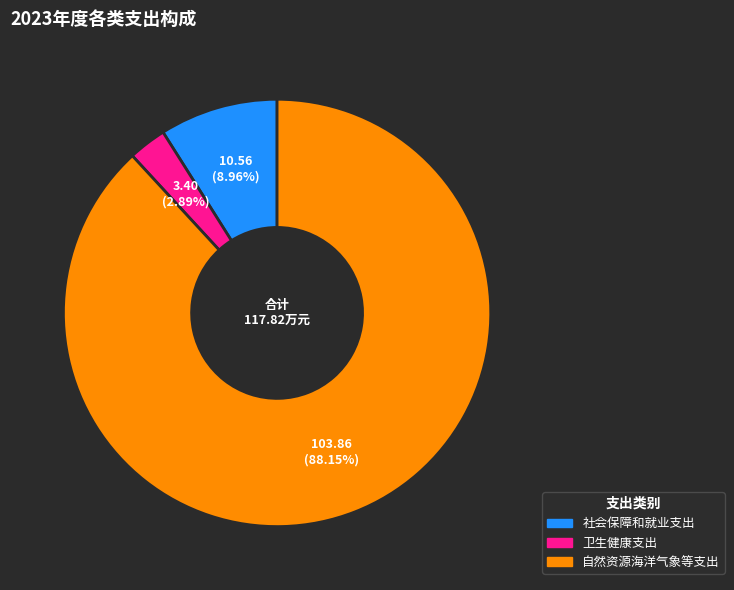

Which slice is the largest?

自然资源海洋气象等支出